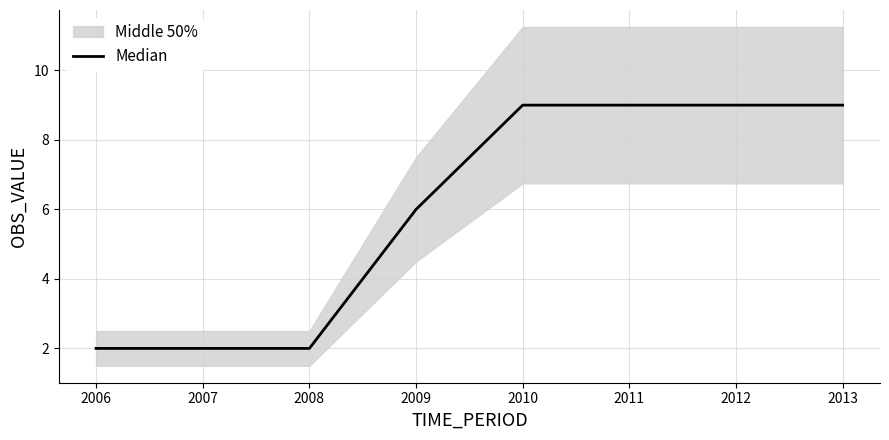

Reading left to right, what are all the values shown in this chart?

2	2	2	6	9	9	9	9